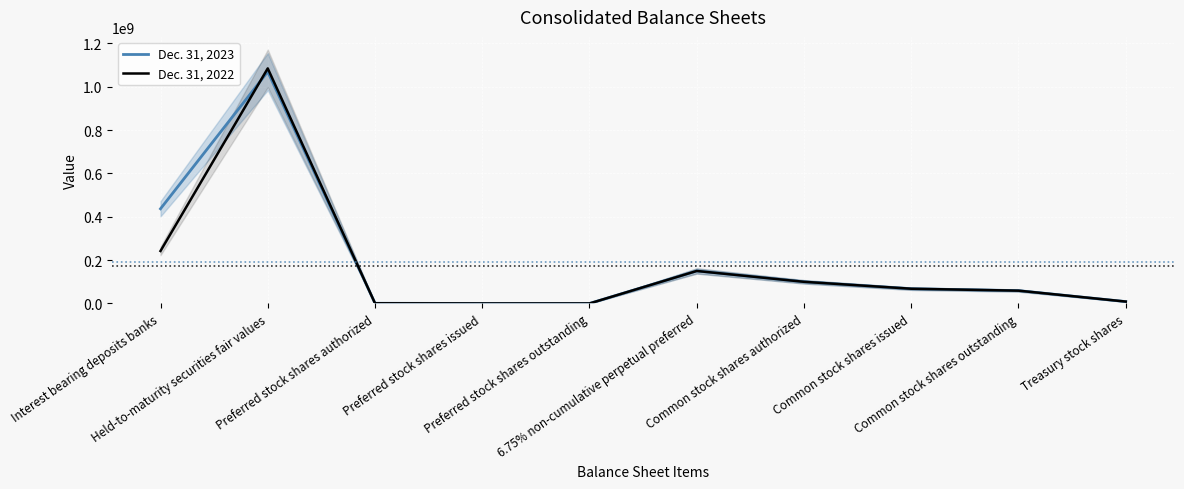

List the labels in order of Dec. 31, 2023 value, smallest first.

Preferred stock shares issued, Preferred stock shares outstanding, Preferred stock shares authorized, Treasury stock shares, Common stock shares outstanding, Common stock shares issued, Common stock shares authorized, 6.75% non-cumulative perpetual preferred, Interest bearing deposits banks, Held-to-maturity securities fair values